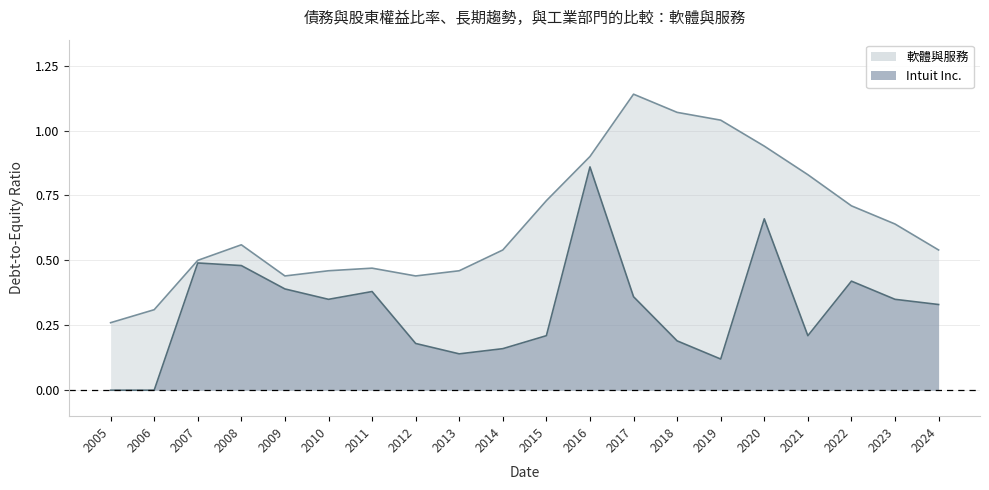

What is the difference between the maximum and minimum values in the Intuit Inc. series?

0.9